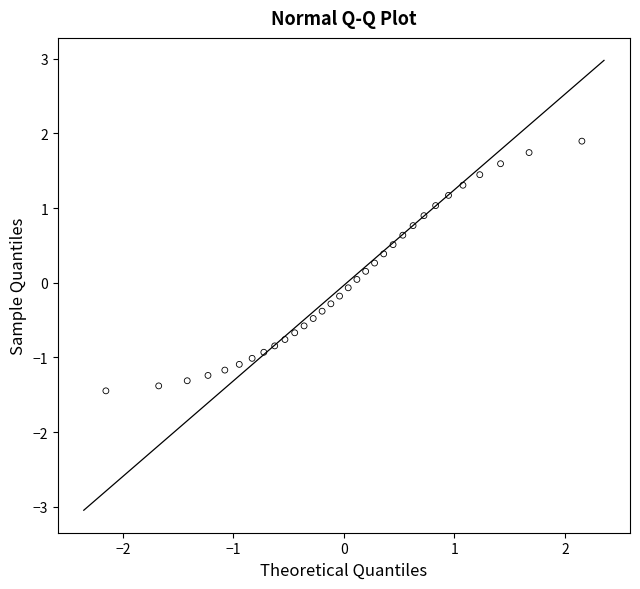

What is the range of Y values (max minus min)?

3.3